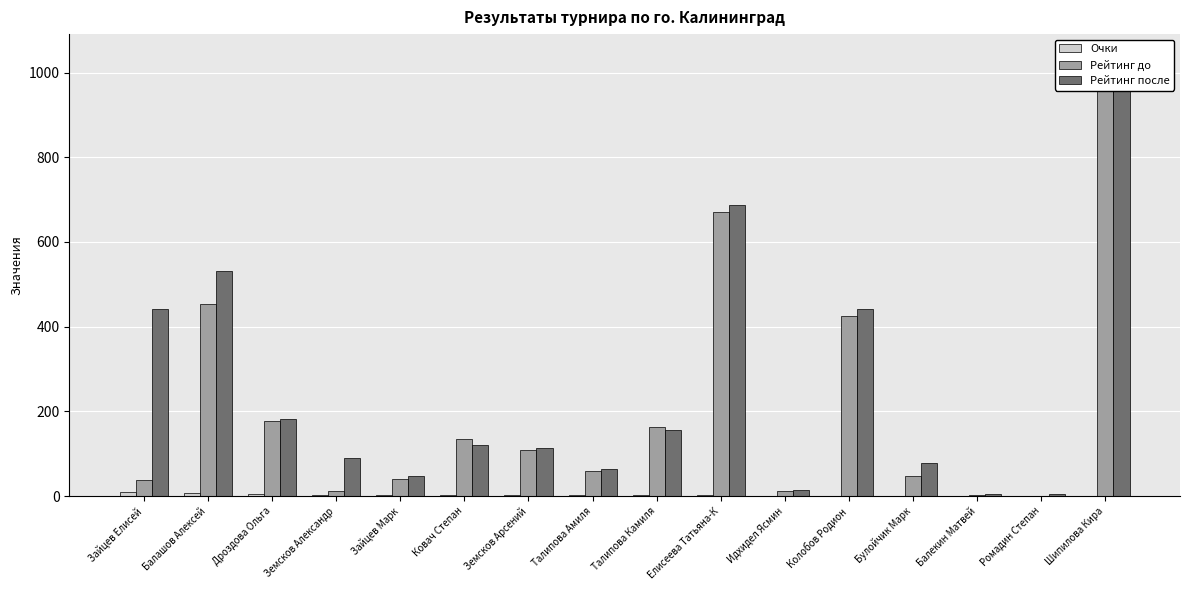

How many groups of bars are there?

16